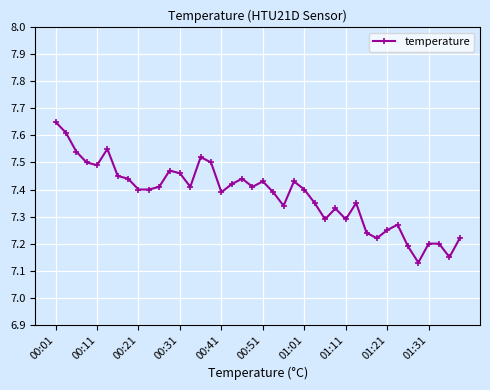

True or false: the data has more than 0 interior local peaks.

True